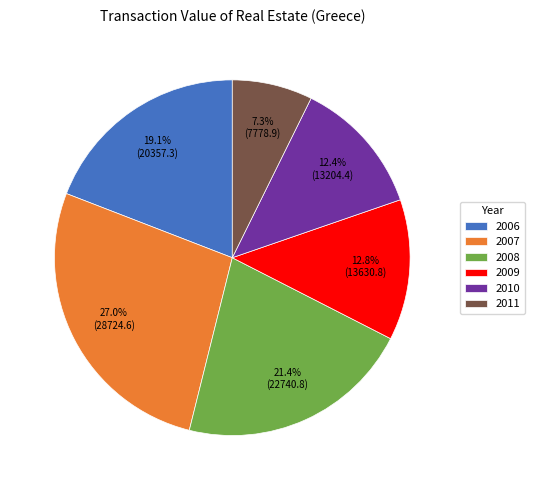

What is the smallest slice in the pie chart?

2011